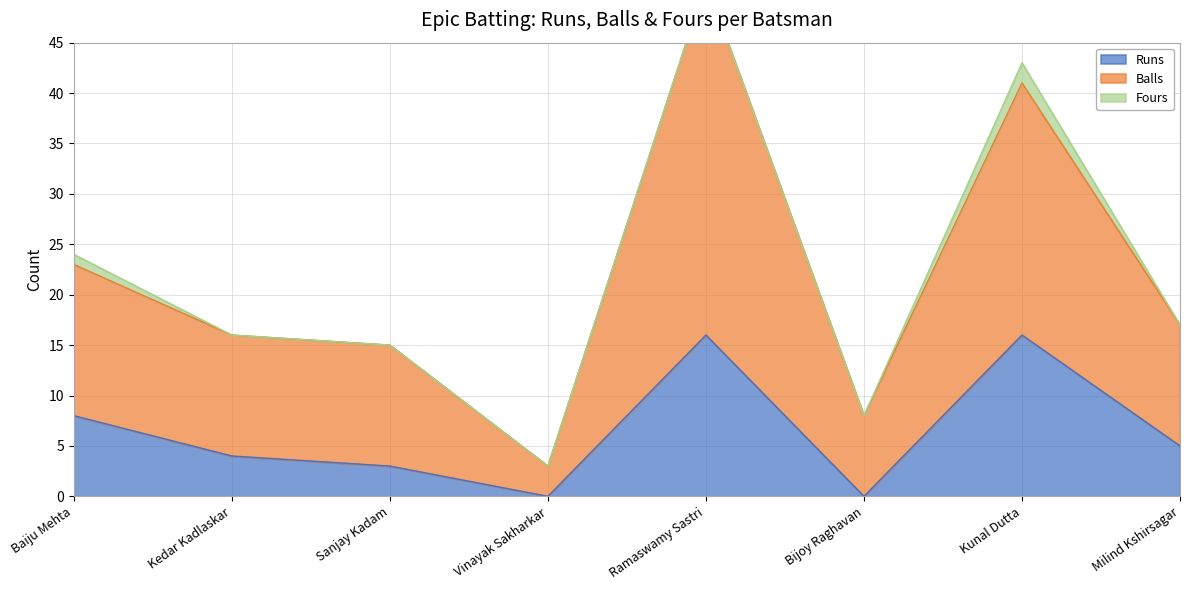

Does the chart display data point markers on the line(s)?

No